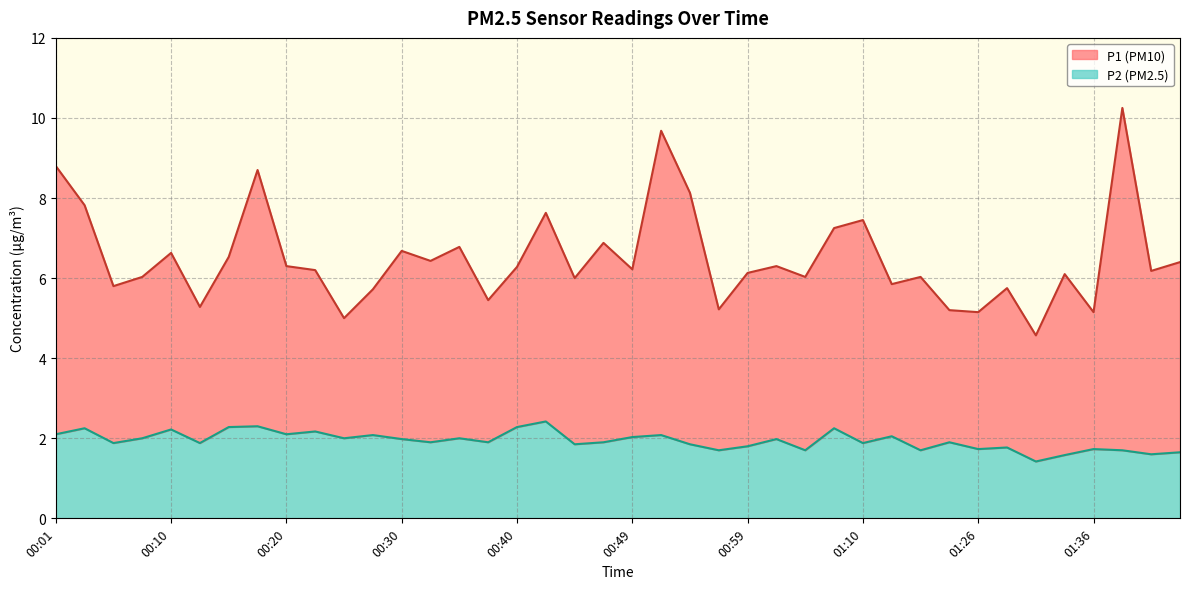

At which category does P1 reach its first local valley?

00:06